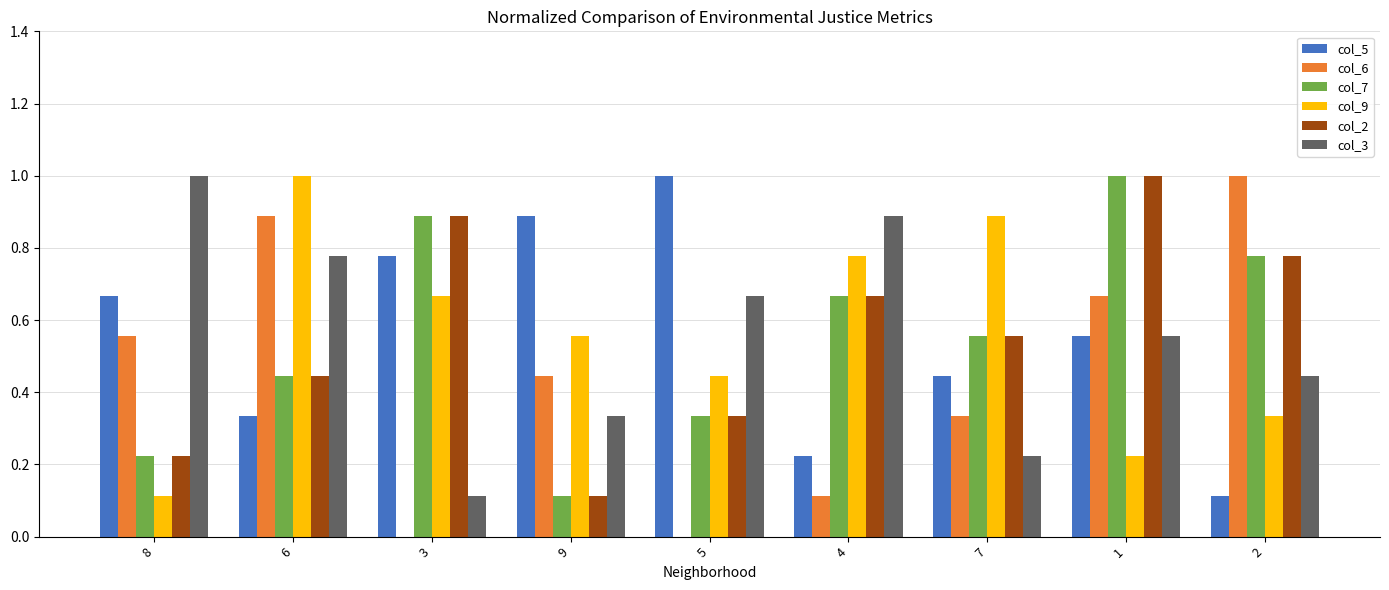

What is the total value across all series at 1?

4.0